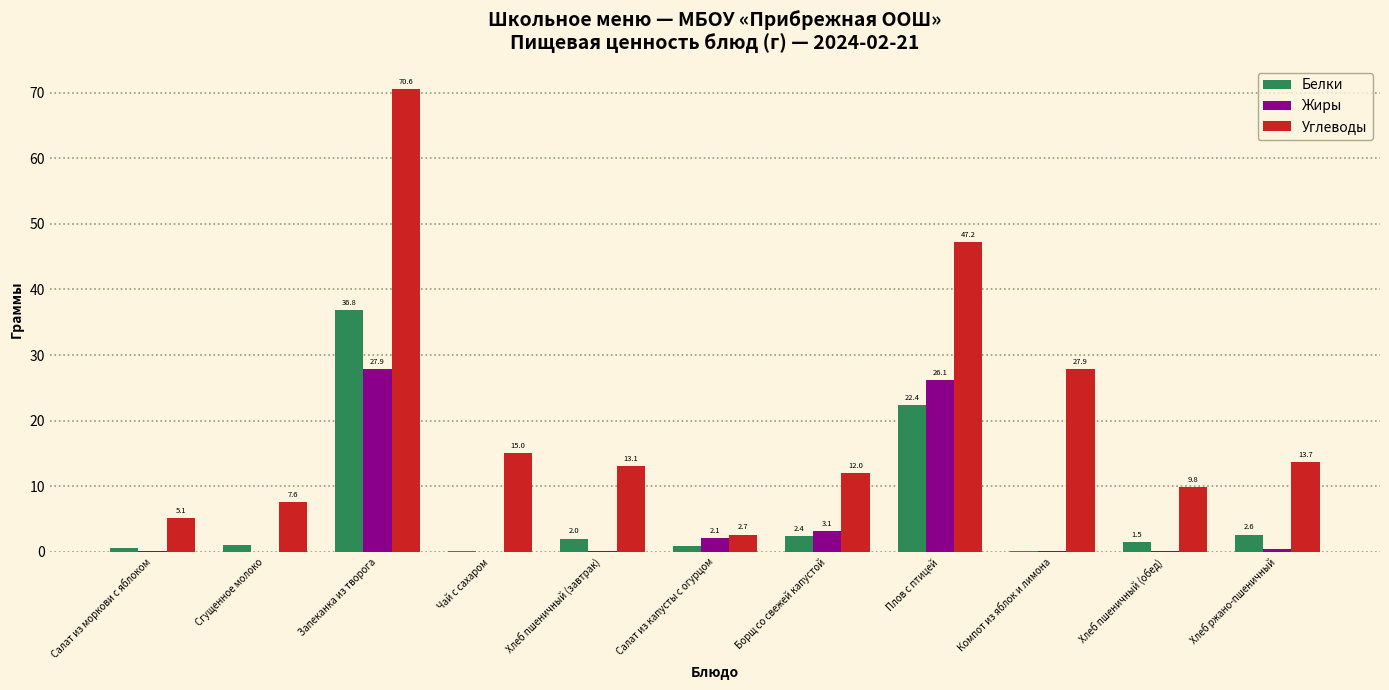

At which label does Жиры reach its peak?

Запеканка из творога